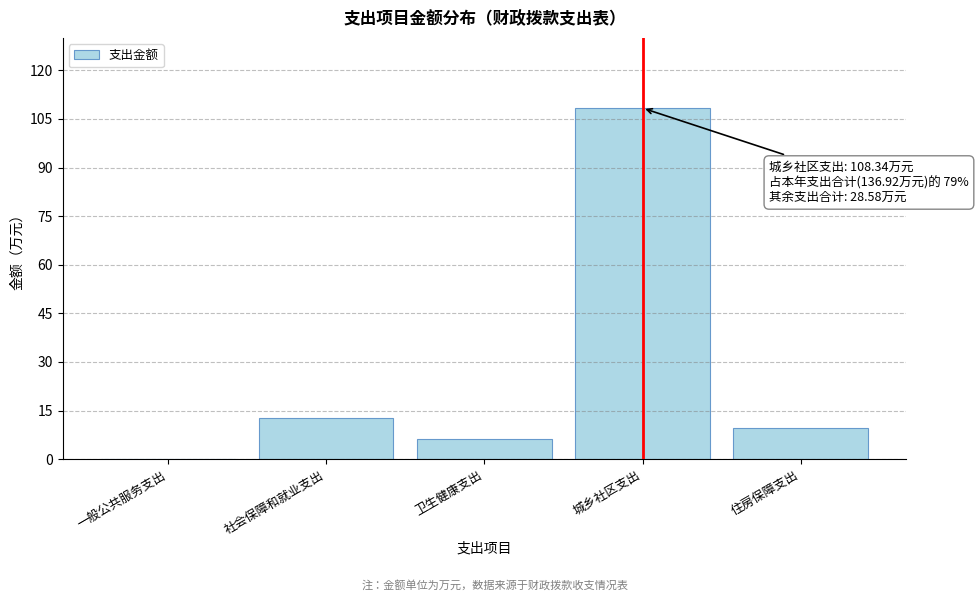

Reading right to left, list all the values displayed in this chart.

住房保障支出=9.6	城乡社区支出=108.3	卫生健康支出=6.3	社会保障和就业支出=12.7	一般公共服务支出=0.0